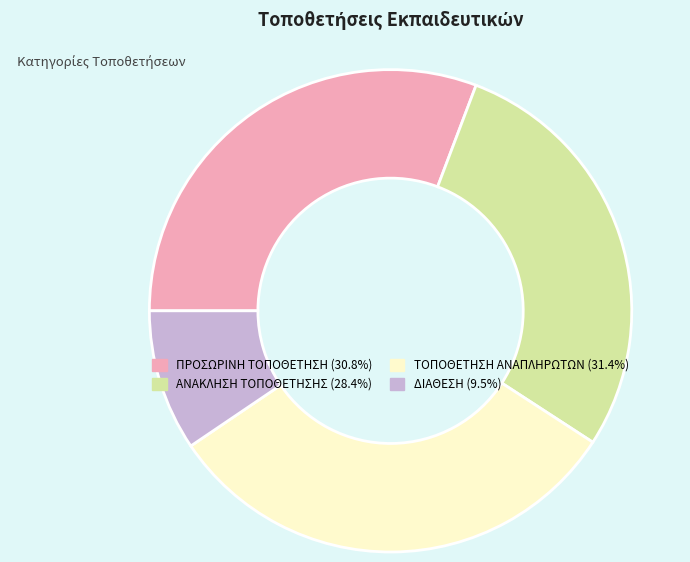

What is the largest slice in the pie chart?

ΤΟΠΟΘΕΤΗΣΗ ΑΝΑΠΛΗΡΩΤΩΝ